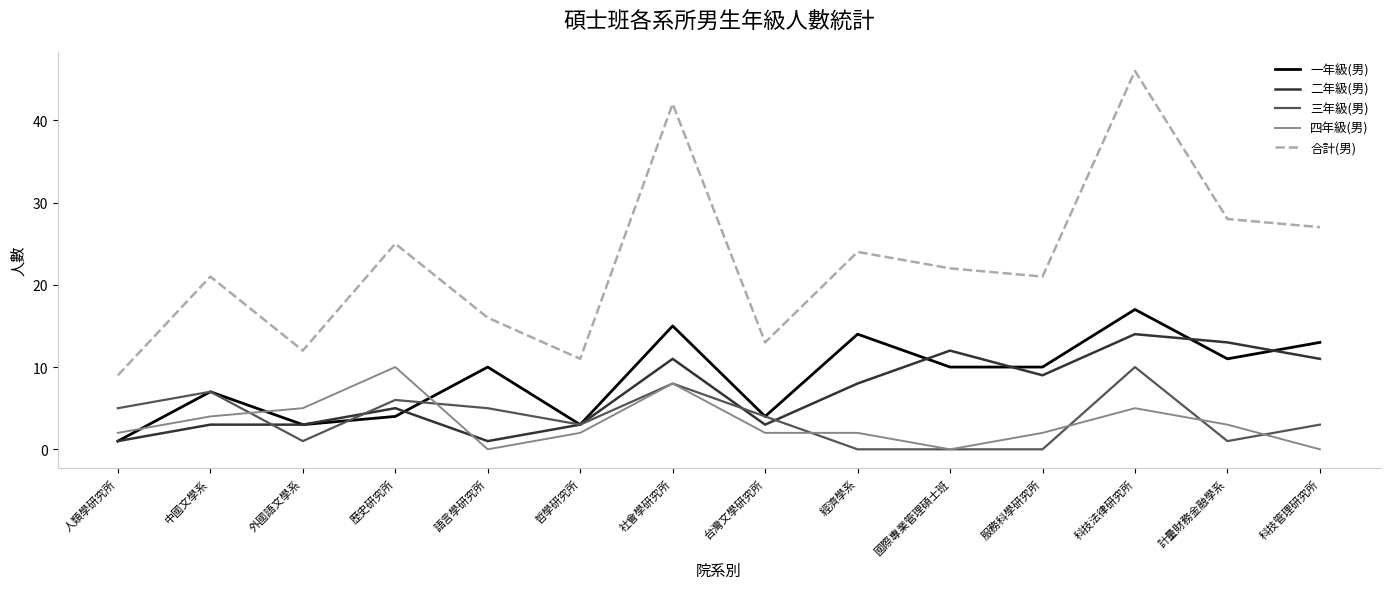

Where is the first local maximum for 四年級(男)?

歷史研究所